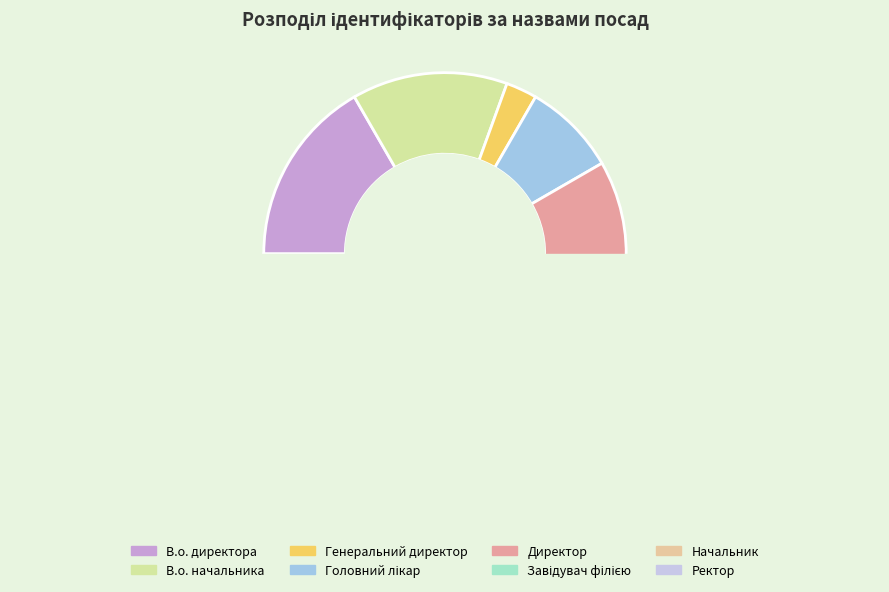

What is the ratio of the value at В.о. директора to the value at Генеральний директор?

6.0